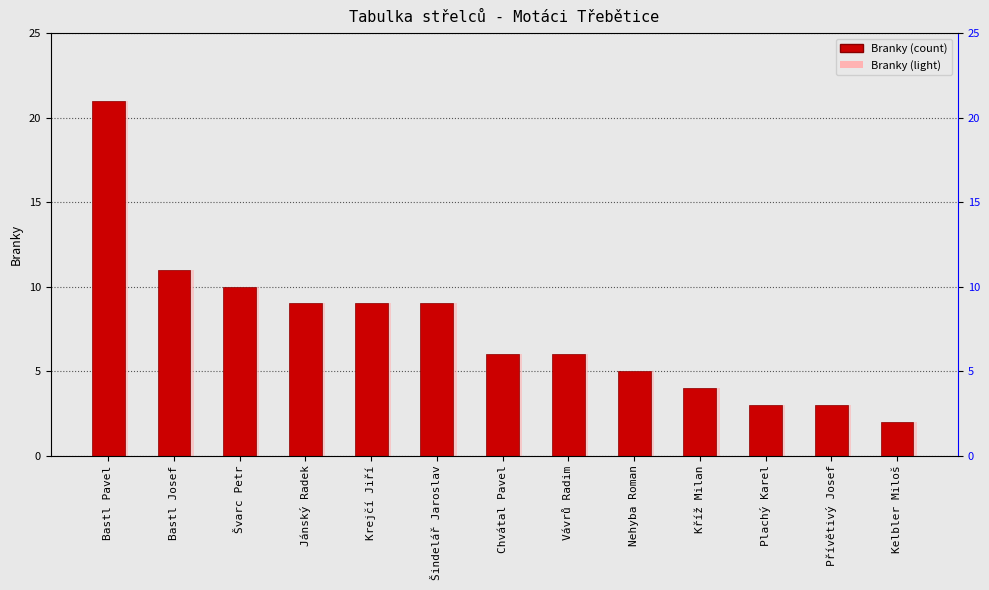

What position from the right is Nehyba Roman?

5